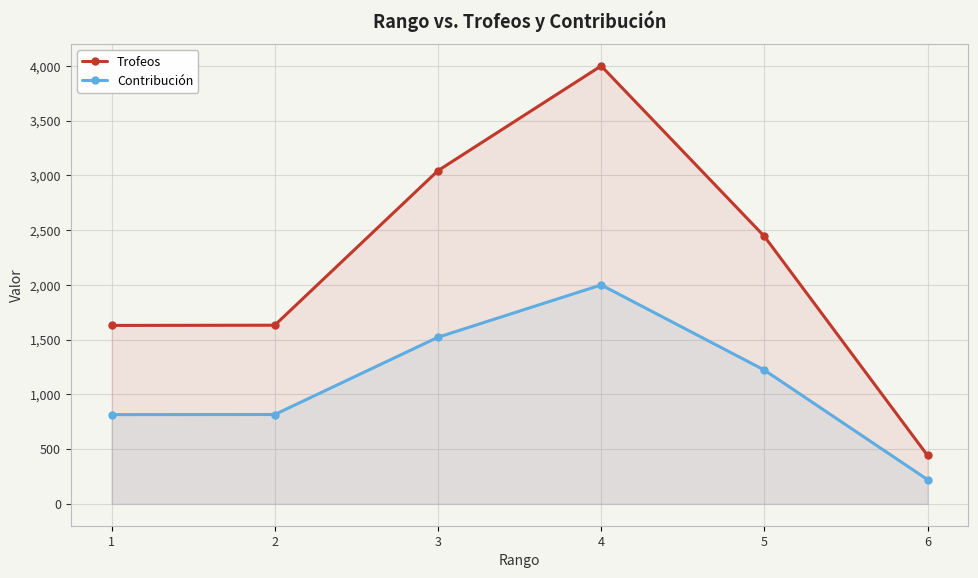

The Contribución series shows 2000 at 4. True or false?

True